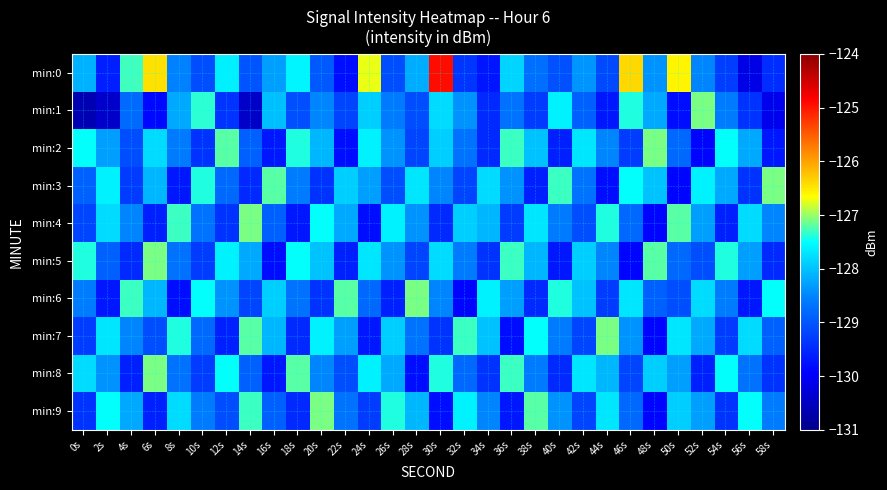

Which category has the lowest value across all series?

0s